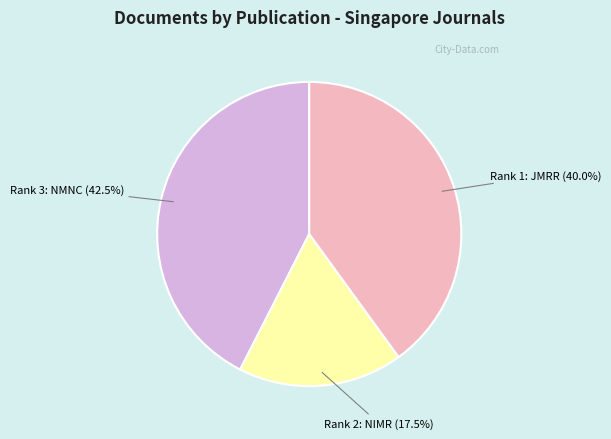

Rank the categories by value from lowest to highest.

Rank 2: NIMR, Rank 1: JMRR, Rank 3: NMNC